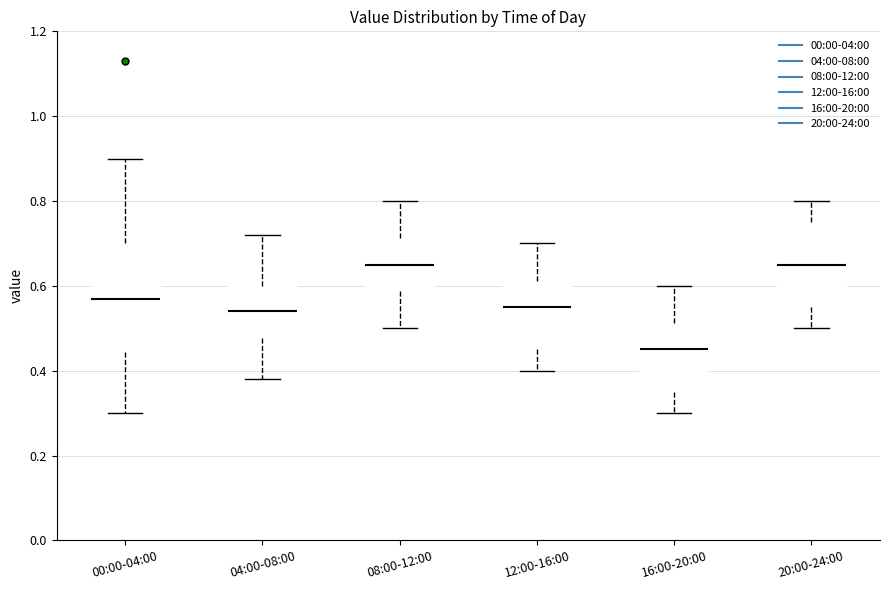

Which box is the tallest, from its lower edge to its upper edge?

00:00-04:00